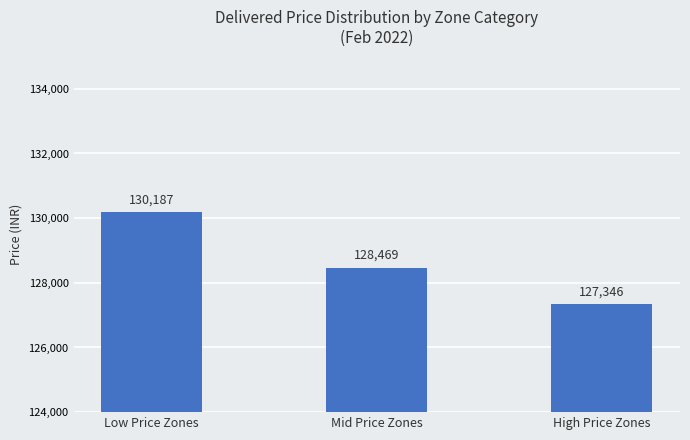

List the labels in order of value, smallest first.

High Price Zones, Mid Price Zones, Low Price Zones